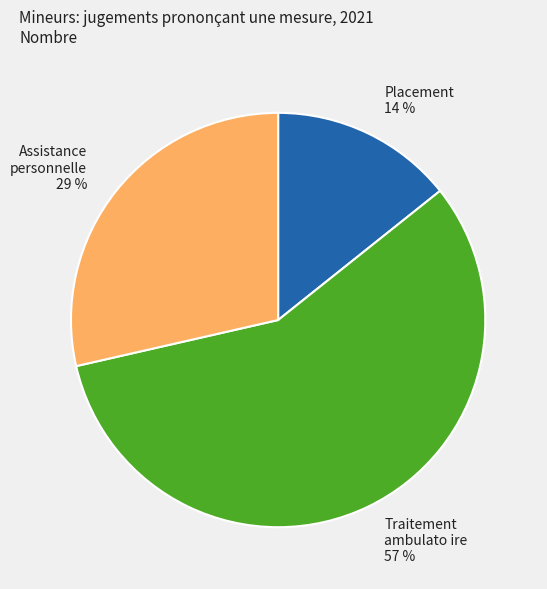

To the nearest percent, what is the average slice percentage?

33%